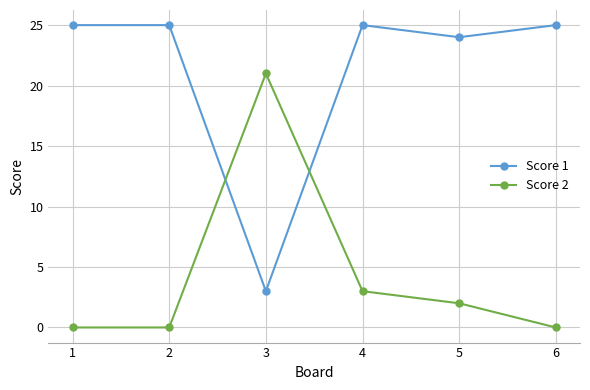

How many values in the Score 2 series are below 2?

3